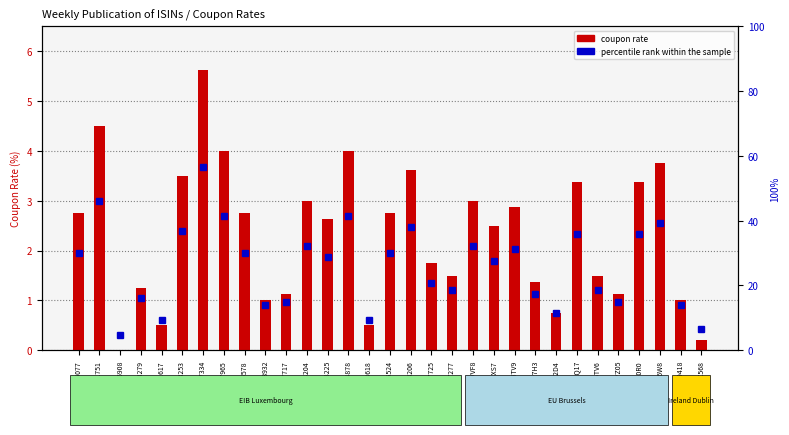

How many data points are above 2?

17